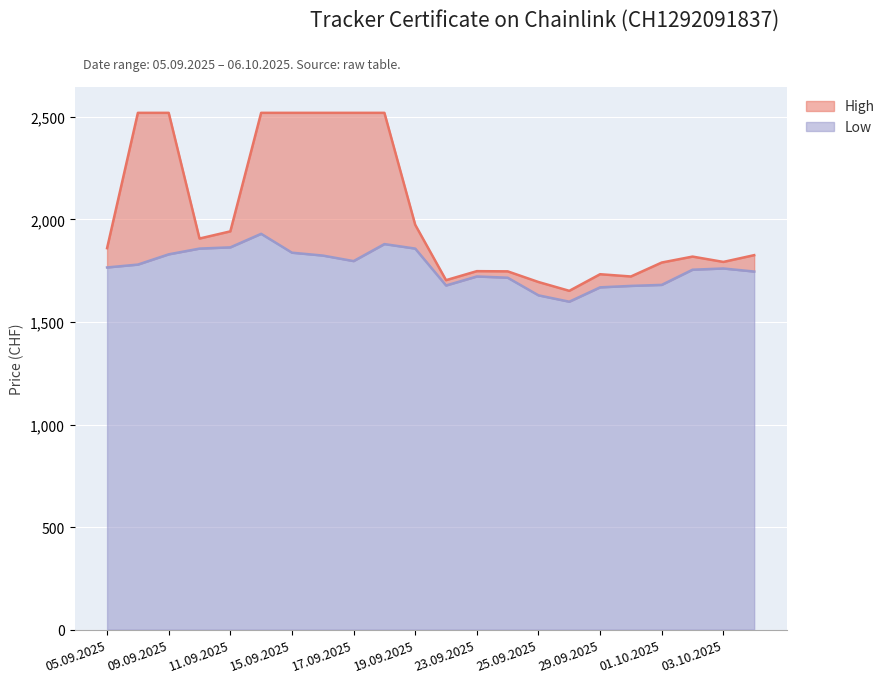

Is the value of High at 06.10.2025 greater than the value of Low at 06.10.2025?

Yes